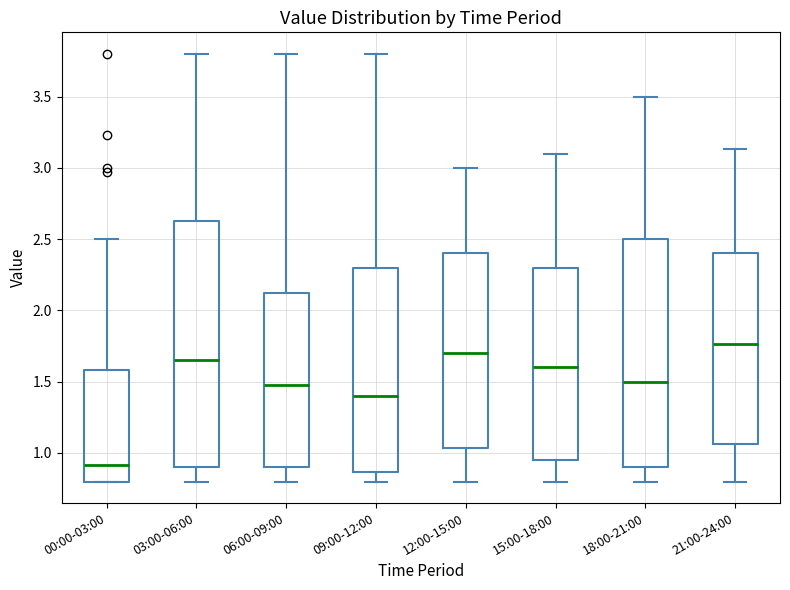

Where does the median line of the box for 06:00-09:00 sit on the y-axis? The values are not printed on the chart, so give them approximately, as read against the axis.

1.50